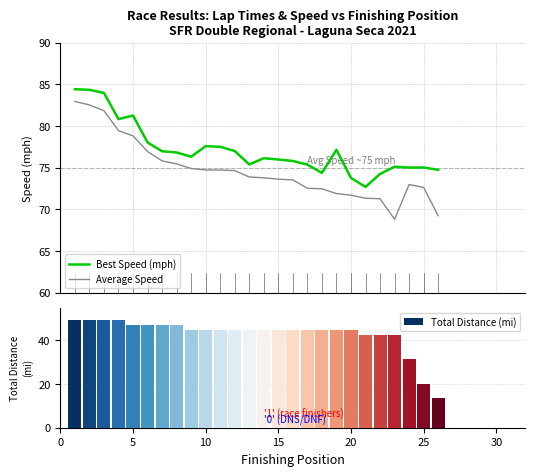

The Total Distance (mi) series shows 31.5 at 10. True or false?

False